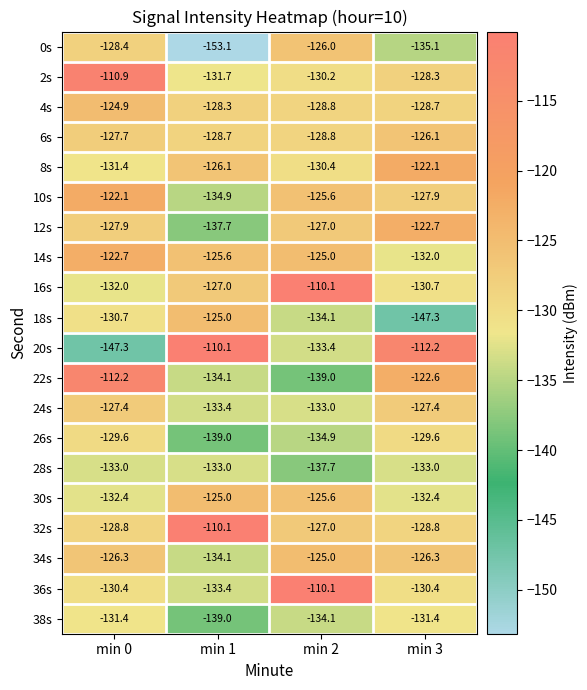

What is the greatest value displayed?

-110.1